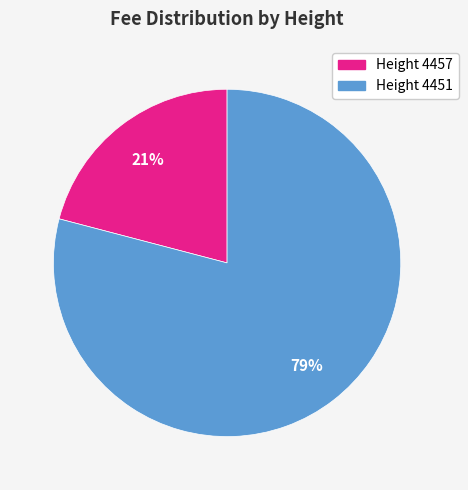

Count the number of slices in the pie.

2